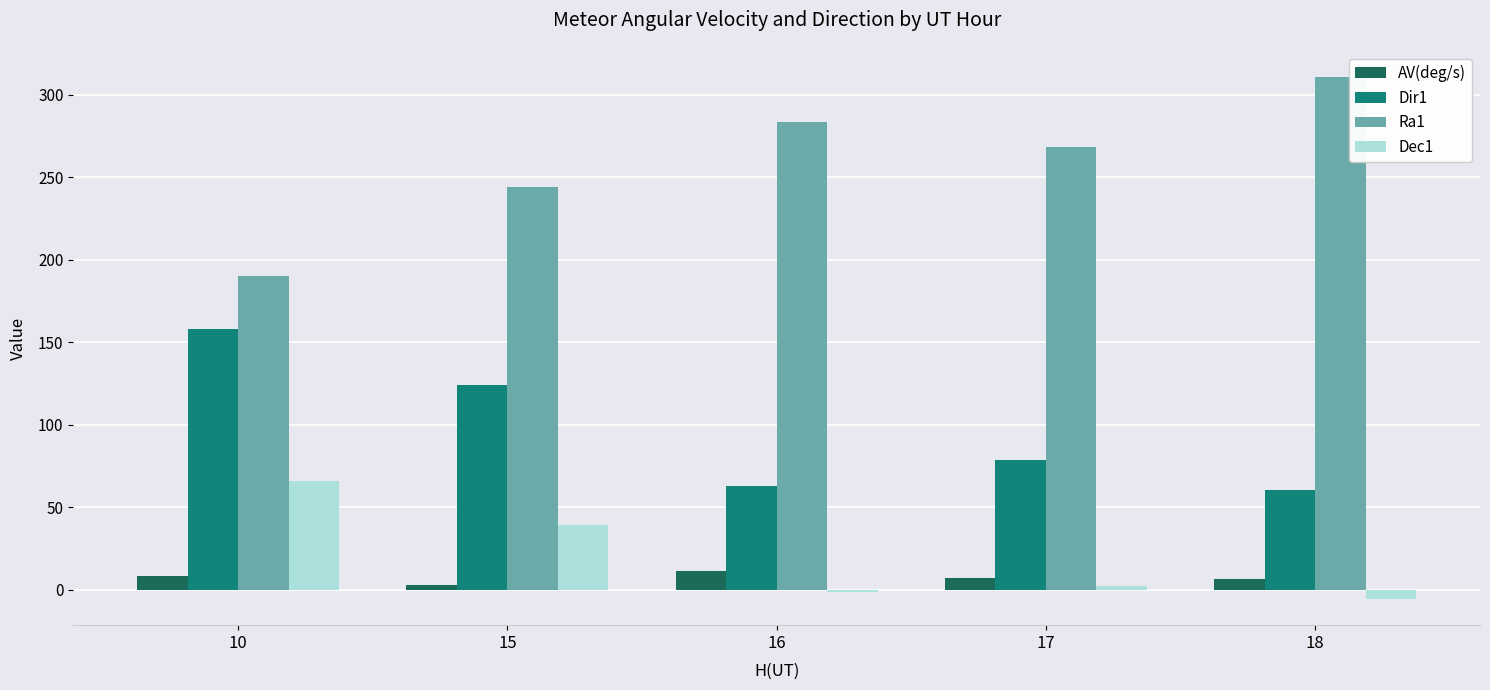

What are all the series names shown in the legend?

AV(deg/s), Dir1, Ra1, Dec1